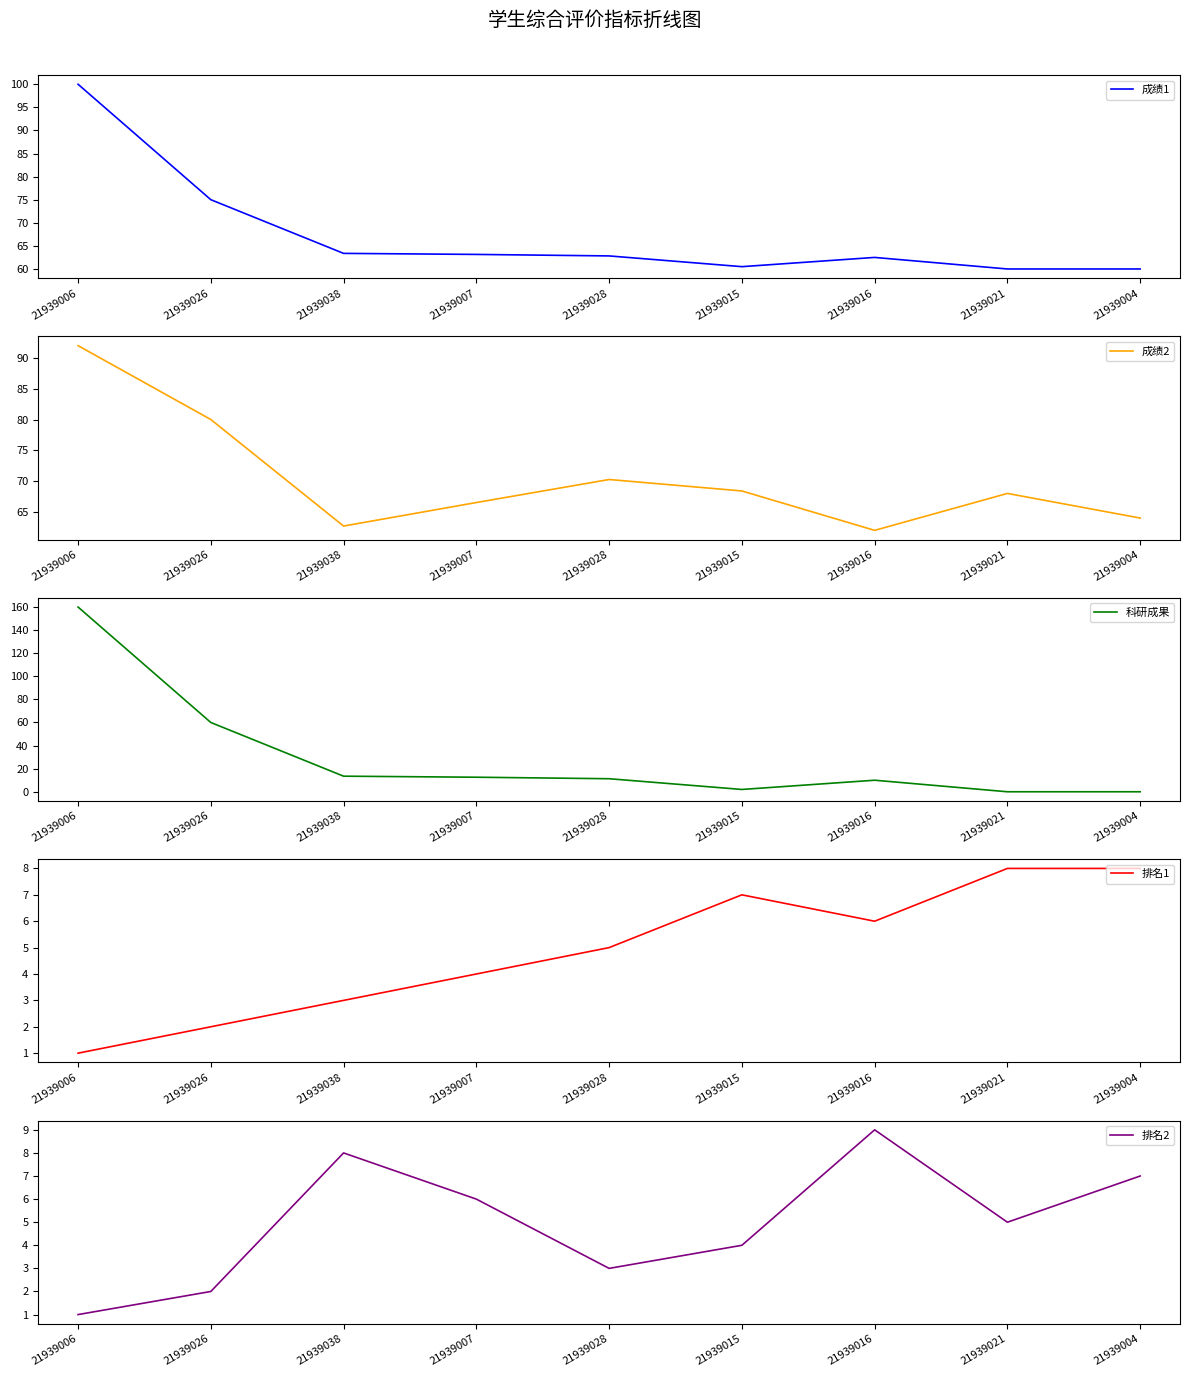

At how many categories does at least one series exceed 145?

1